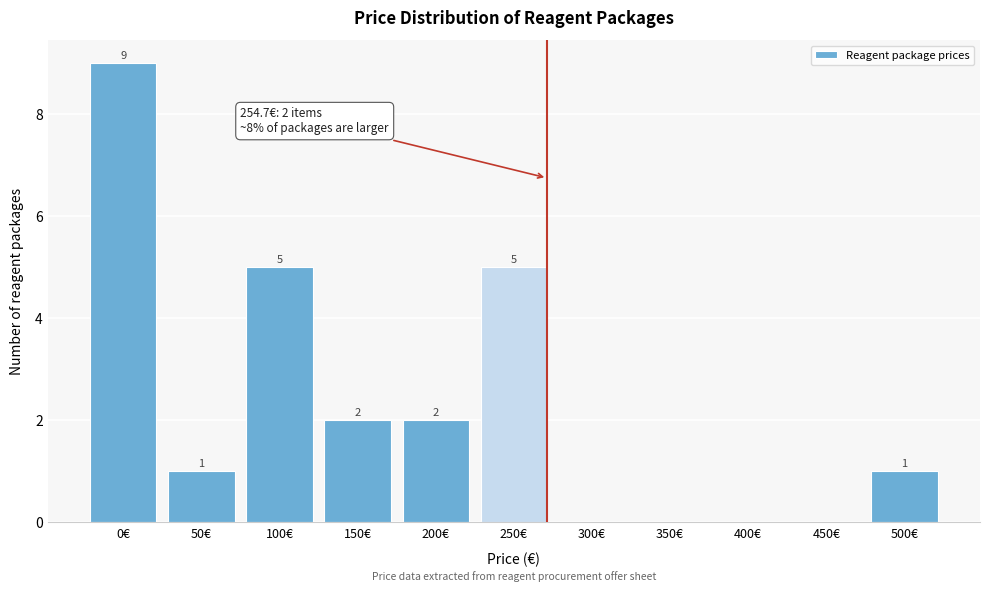

Reading left to right, what are all the values shown in this chart?

0€=9	50€=1	100€=5	150€=2	200€=2	250€=5	300€=0	350€=0	400€=0	450€=0	500€=1